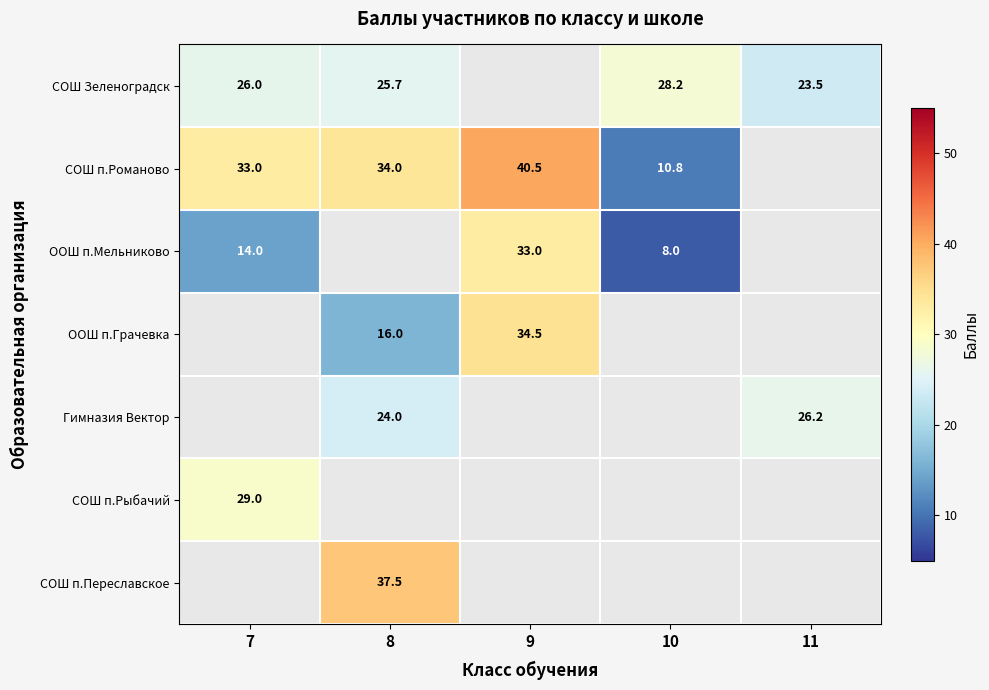

Is the value of СОШ Зеленоградск at 8 greater than the value of ООШ п.Мельниково at 10?

Yes